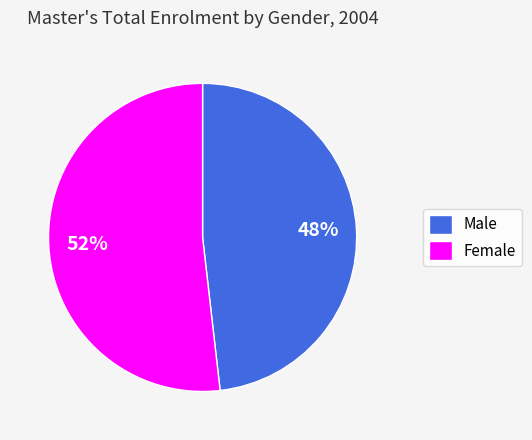

To the nearest percent, what percentage of the pie is Male?

48%